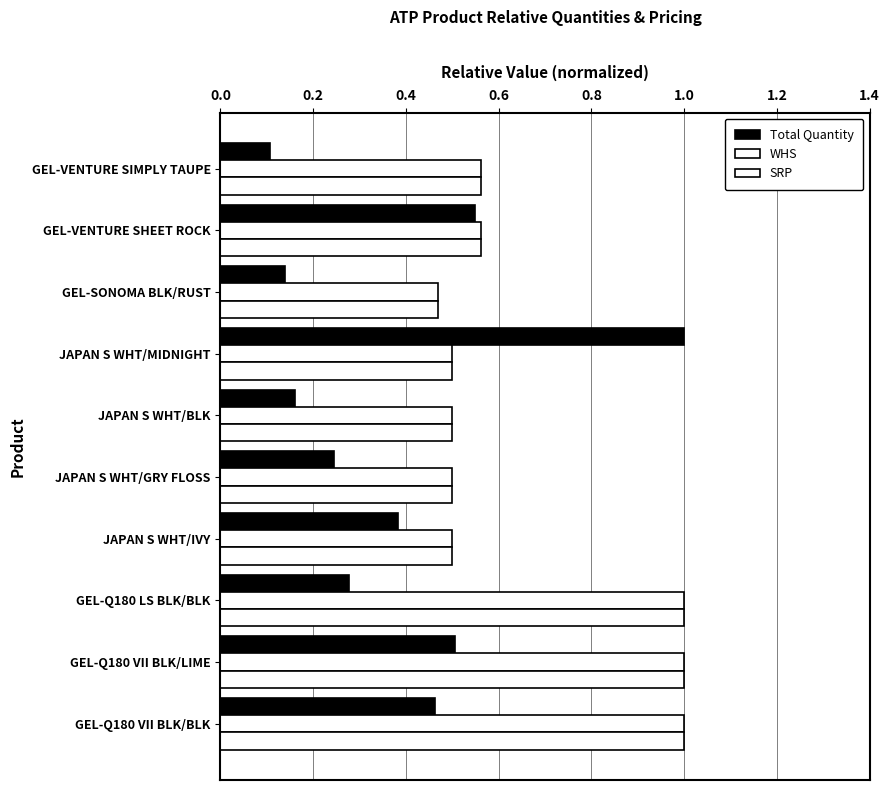

How many series are shown in this chart?

3